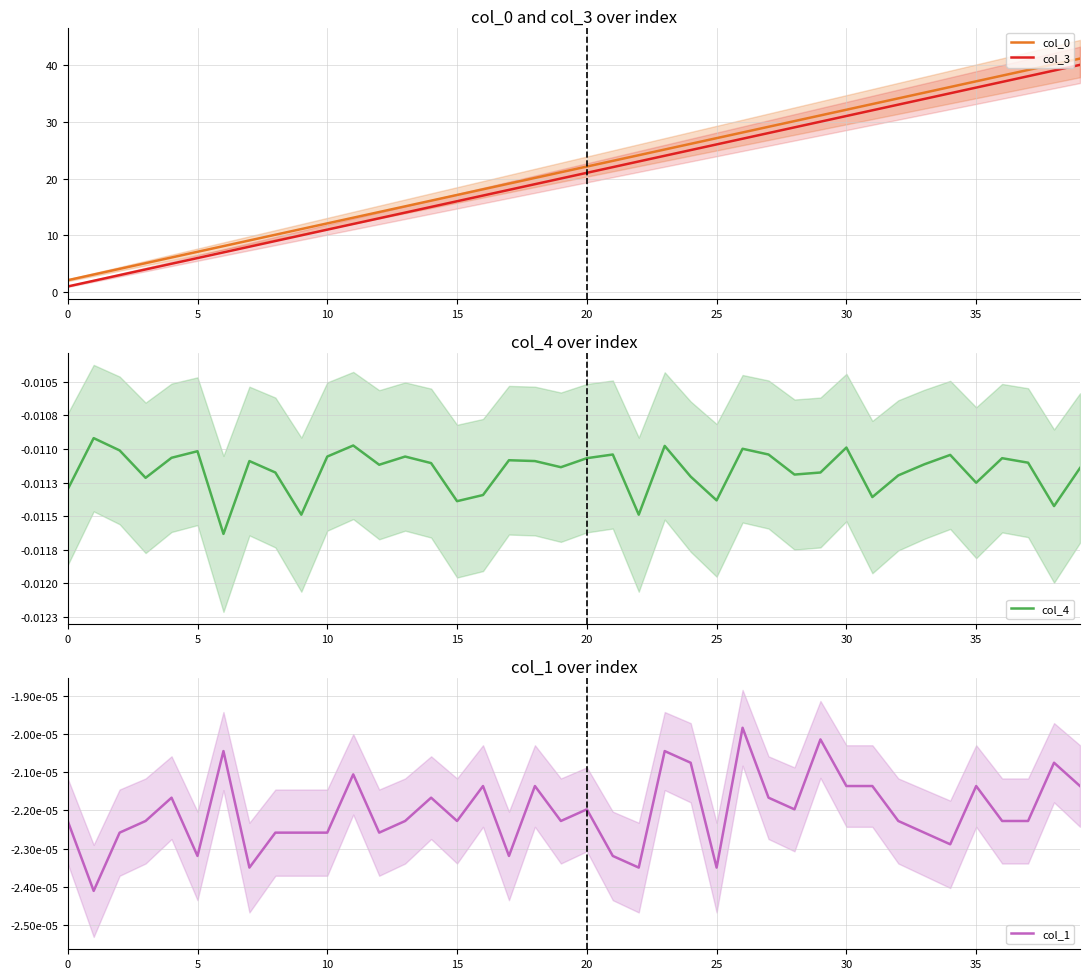

At which label does col_0 first exceed 22?

20